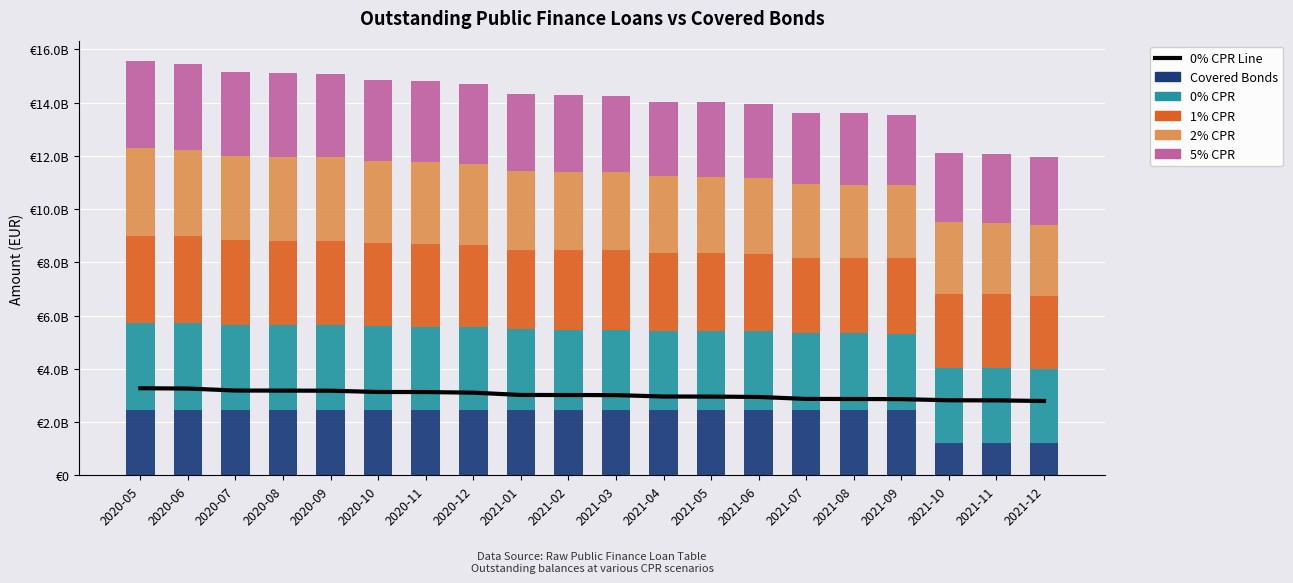

Reading right to left, what are all the values shown in this chart?

0% CPR Line: 2794273005.3	2816794552.8	2820210925.6	2864571514.8	2869189765.0	2871687680.9	2945344217.3	2959685687.6	2962549898.9	3014338752.0	3018542666.4	3020885745.5	3106814632.5	3130163831.7	3133087880.3	3180049813.9	3184448052.3	3186934806.3	3262187750.6	3273028688.5
Covered Bonds: 1211000000.0	1211000000.0	1211000000.0	2461000000.0	2461000000.0	2461000000.0	2461000000.0	2461000000.0	2461000000.0	2461000000.0	2461000000.0	2461000000.0	2461000000.0	2461000000.0	2461000000.0	2461000000.0	2461000000.0	2461000000.0	2461000000.0	2461000000.0
0% CPR: 2794273005.3	2816794552.8	2820210925.6	2864571514.8	2869189765.0	2871687680.9	2945344217.3	2959685687.6	2962549898.9	3014338752.0	3018542666.4	3020885745.5	3106814632.5	3130163831.7	3133087880.3	3180049813.9	3184448052.3	3186934806.3	3262187750.6	3273028688.5
1% CPR: 2747857199.0	2772325568.2	2778013696.6	2824074794.7	2830997803.5	2835836567.7	2911010583.3	2927635826.7	2932924399.9	2986695758.5	2993367100.1	2998200663.0	3086067860.4	3111866321.8	3117383080.2	3166760754.6	3173797644.8	3178937416.2	3256727977.5	3273028688.5
2% CPR: 2655961195.9	2684172472.4	2694258068.6	2743592619.3	2754999886.5	2764406293.1	2842517065.0	2863617258.3	2873673401.9	2931339678.0	2942888203.3	2952657688.1	3044363441.9	3075038663.1	3085733701.3	3139945757.1	3152279711.0	3162759092.6	3245669105.9	3273028688.5
5% CPR: 2565319785.0	2597073339.2	2611361510.6	2663798948.5	2679522531.8	2693343291.2	2774258530.9	2799708600.4	2814422403.9	2875888395.1	2892235527.8	2906879330.7	3002371384.1	3037893225.3	3053756323.3	3112806265.2	3130463927.5	3146328619.5	3234418558.0	3273028688.5